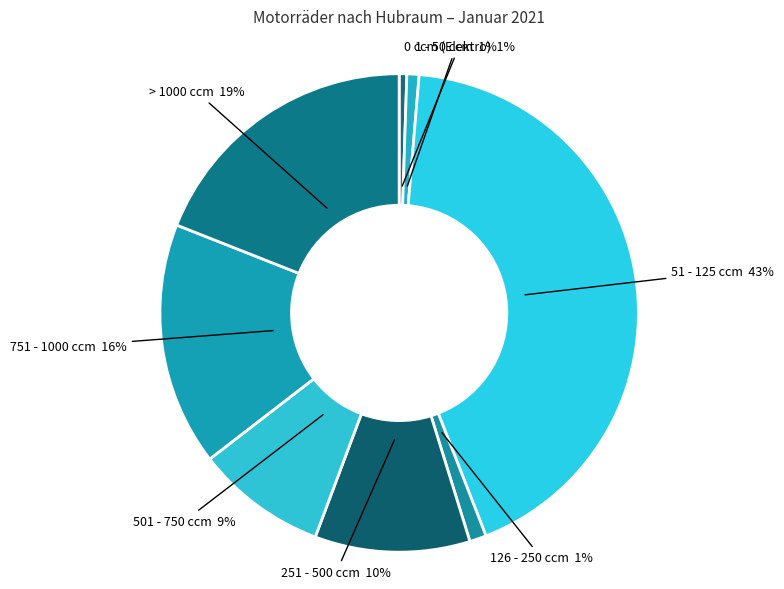

Count the number of slices in the pie.

8